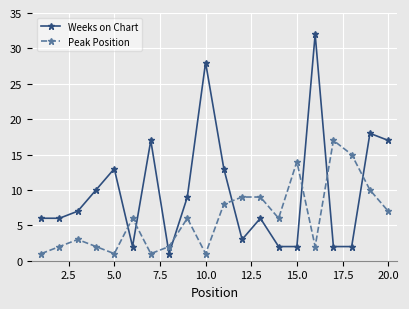

Rank the series by their maximum value, from highest to lowest.

Weeks on Chart, Peak Position